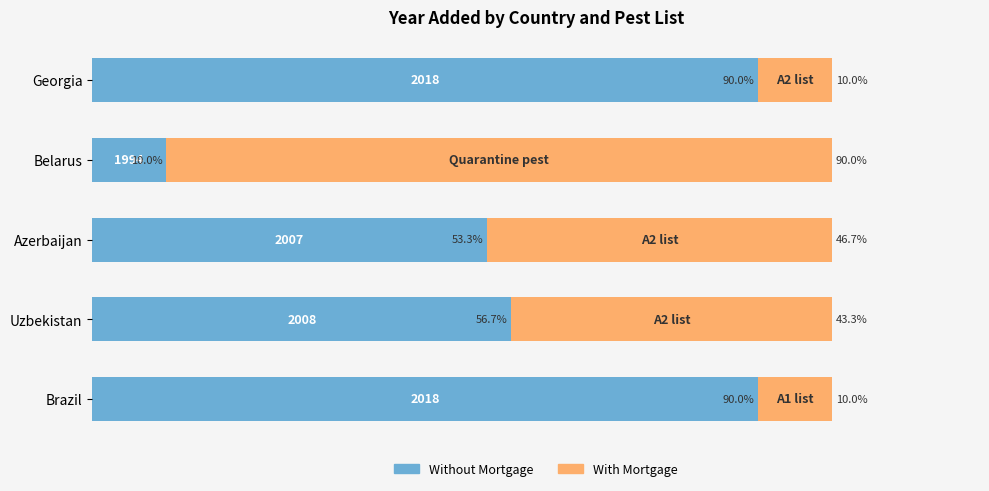

At which label does Without Mortgage reach its minimum?

Belarus